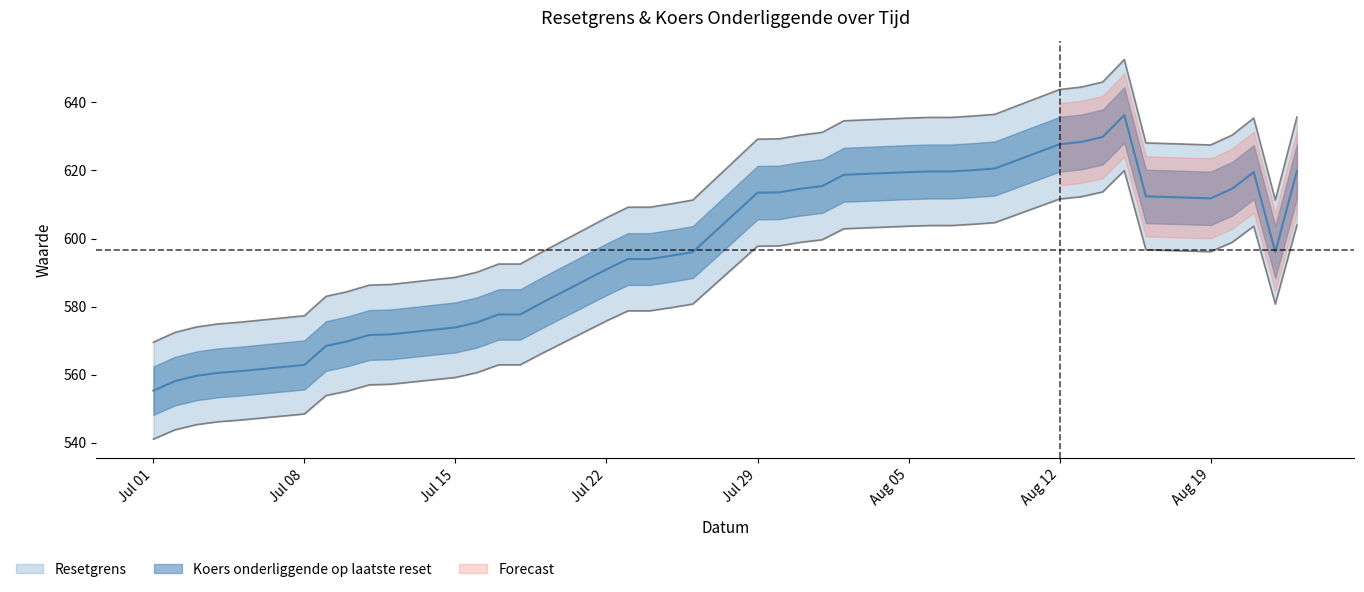

In Koers onderliggende op laatste reset, how many points are lower than both neighbors (excluding endpoints)?

2